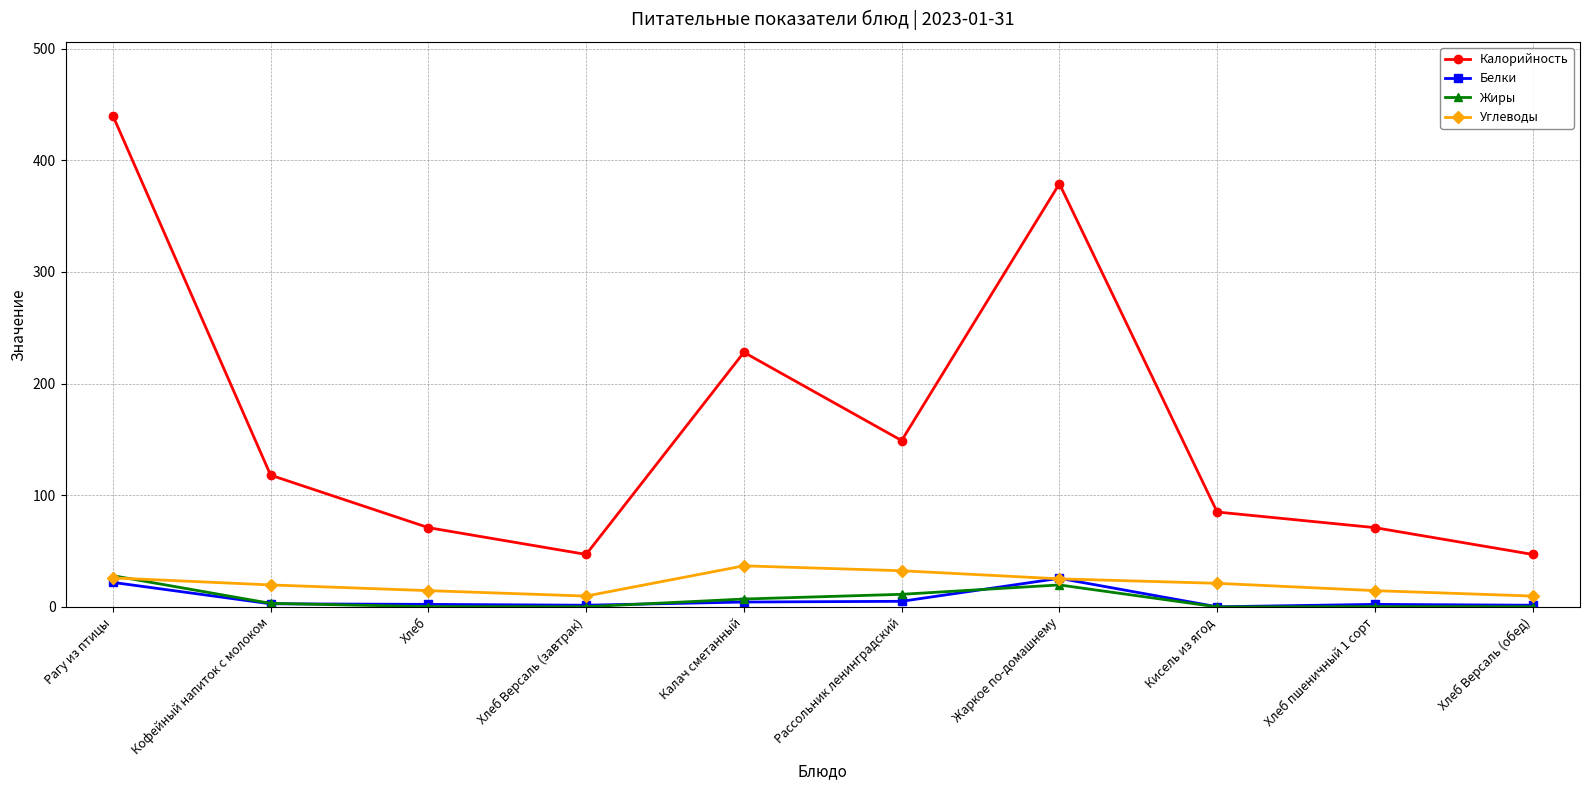

Between Калач сметанный and Рассольник ленинградский, which series saw the biggest shift?

Калорийность